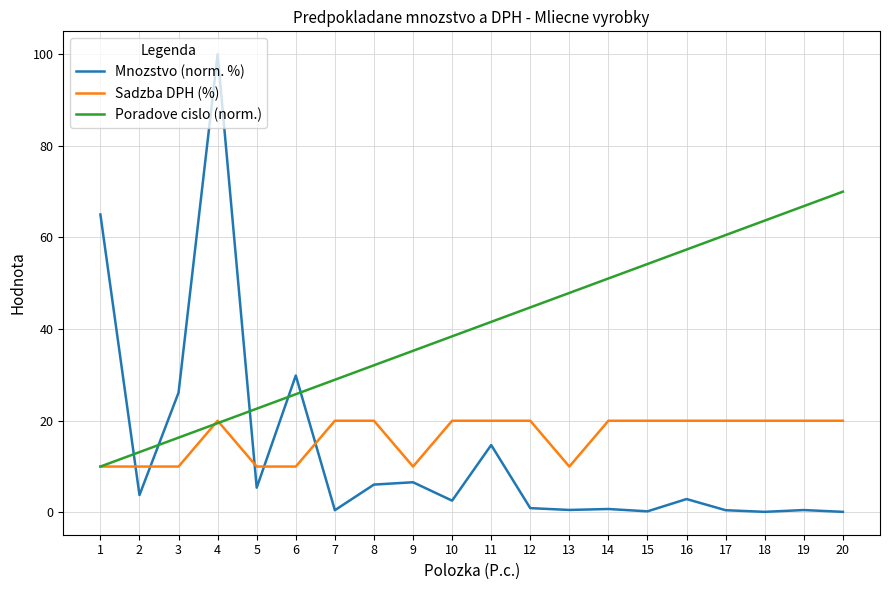

Which series has the widest spread of values?

Mnozstvo (norm. %)